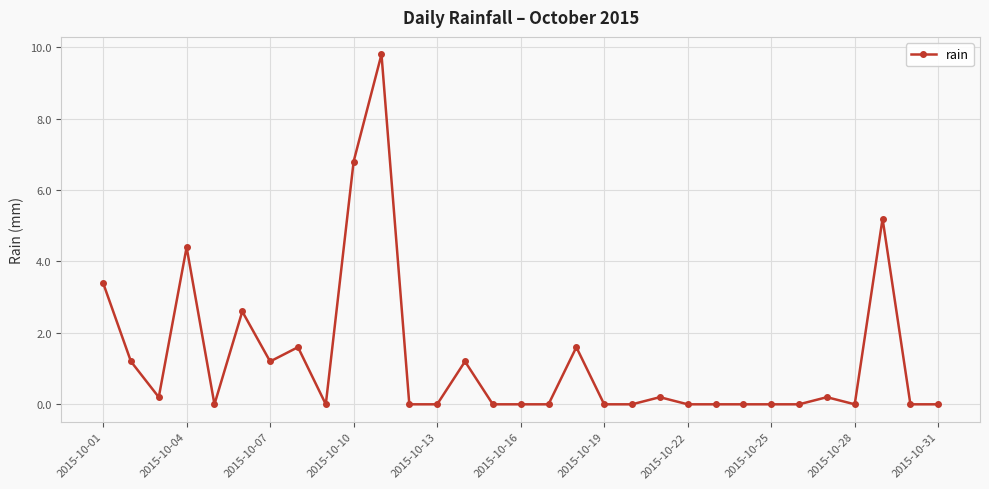

What is the value of the 10th point from the left?

6.8